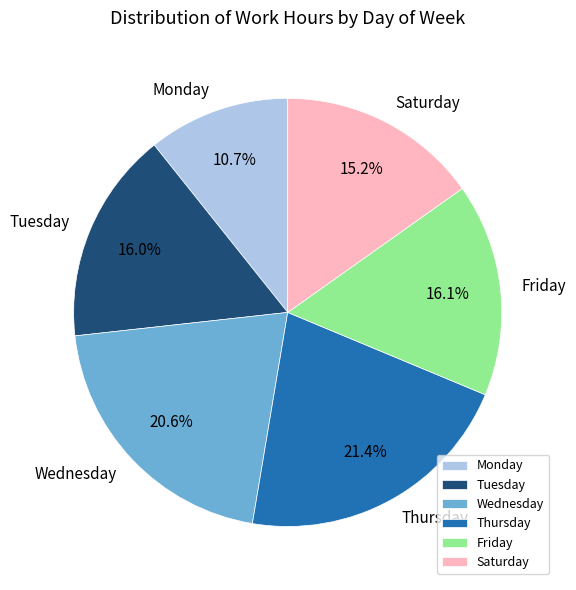

Approximately how many times larger is the value at Thursday compared to Saturday?

1.4